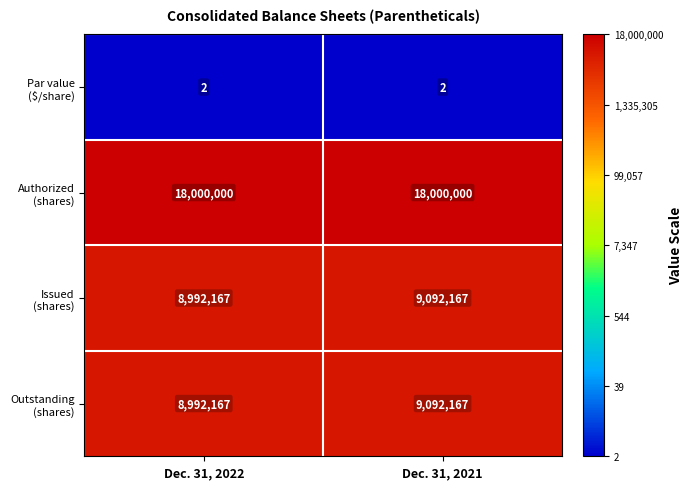

What is the greatest value displayed?

18000000